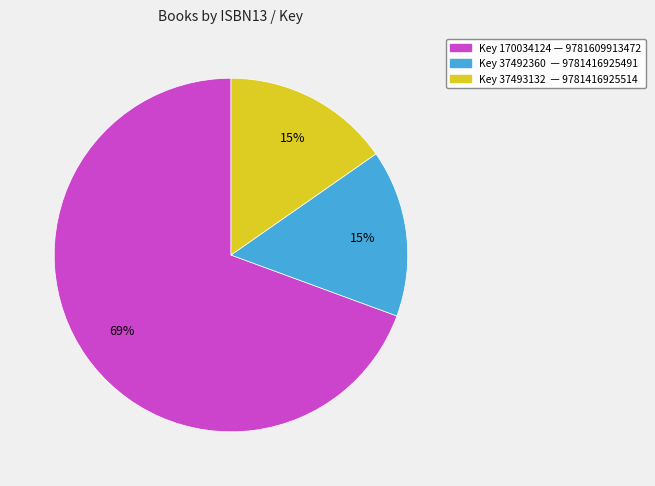

Between Key 37492360 — 9781416925491 and Key 170034124 — 9781609913472, which is larger?

Key 170034124 — 9781609913472